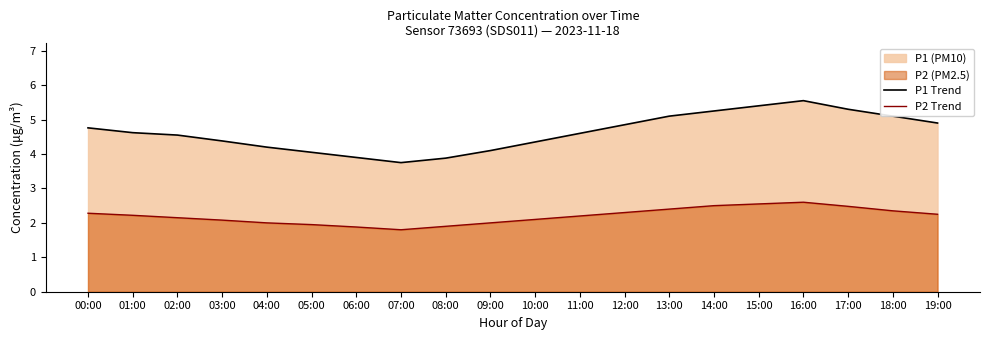

At how many categories does at least one series exceed 3?

20